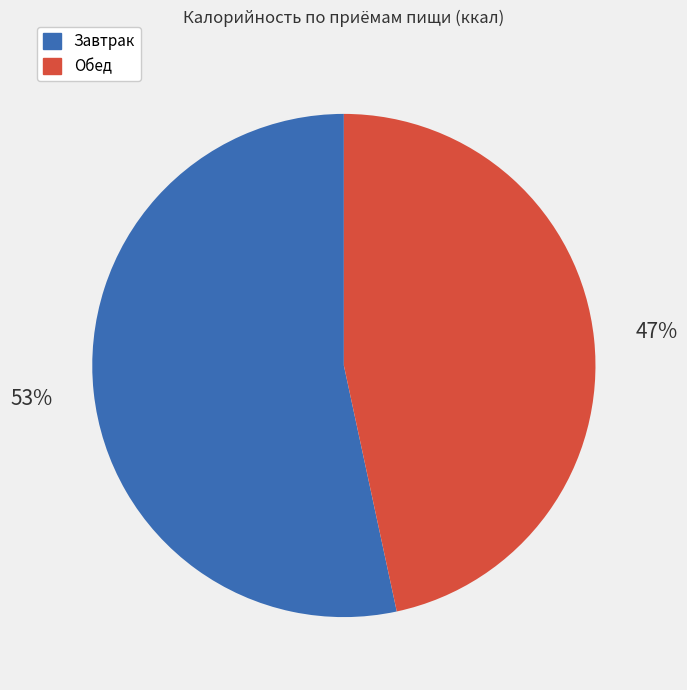

To the nearest percent, what is the average slice percentage?

50%